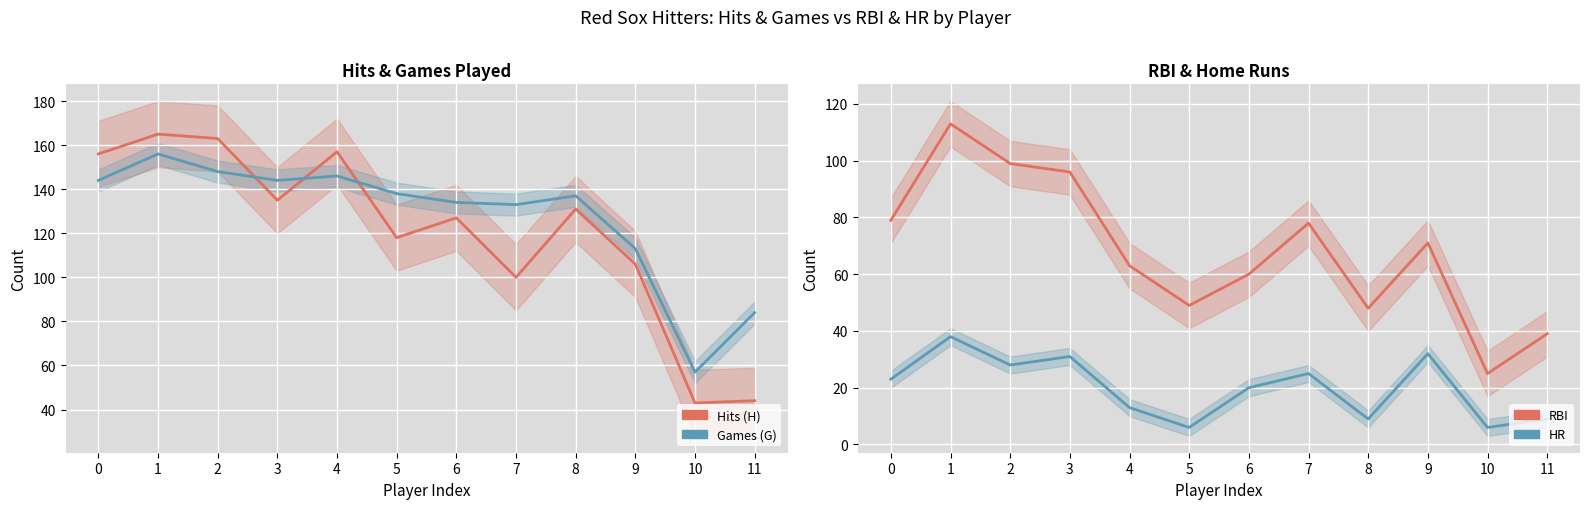

How many interior local valleys does the RBI series have?

3